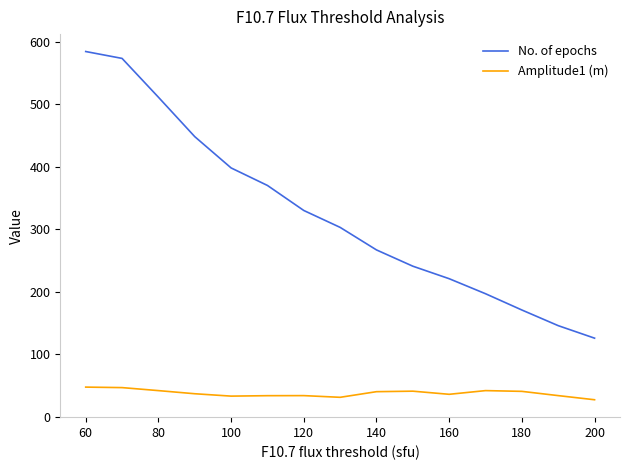

What are all the series names shown in the legend?

No. of epochs, Amplitude1 (m)